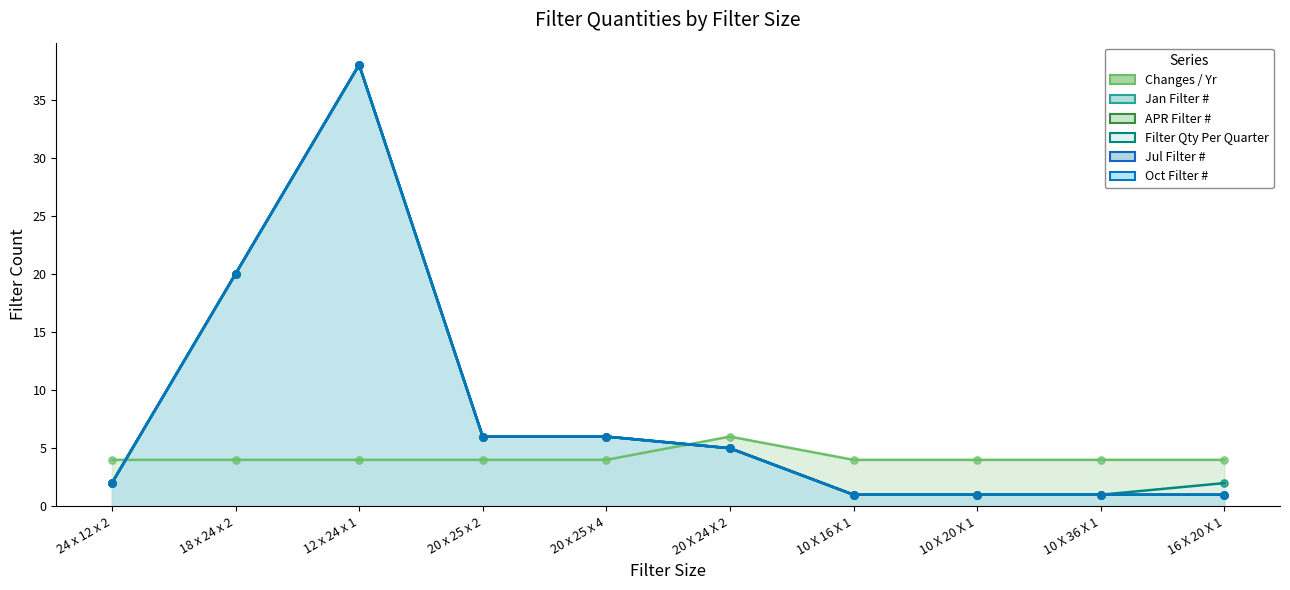

At which category is the sum across all series the highest?

12 x 24 x 1